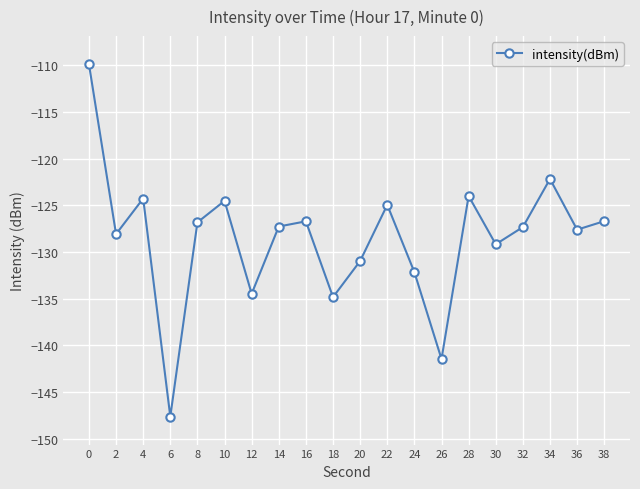

True or false: the data shows -216.1 at 30.

False